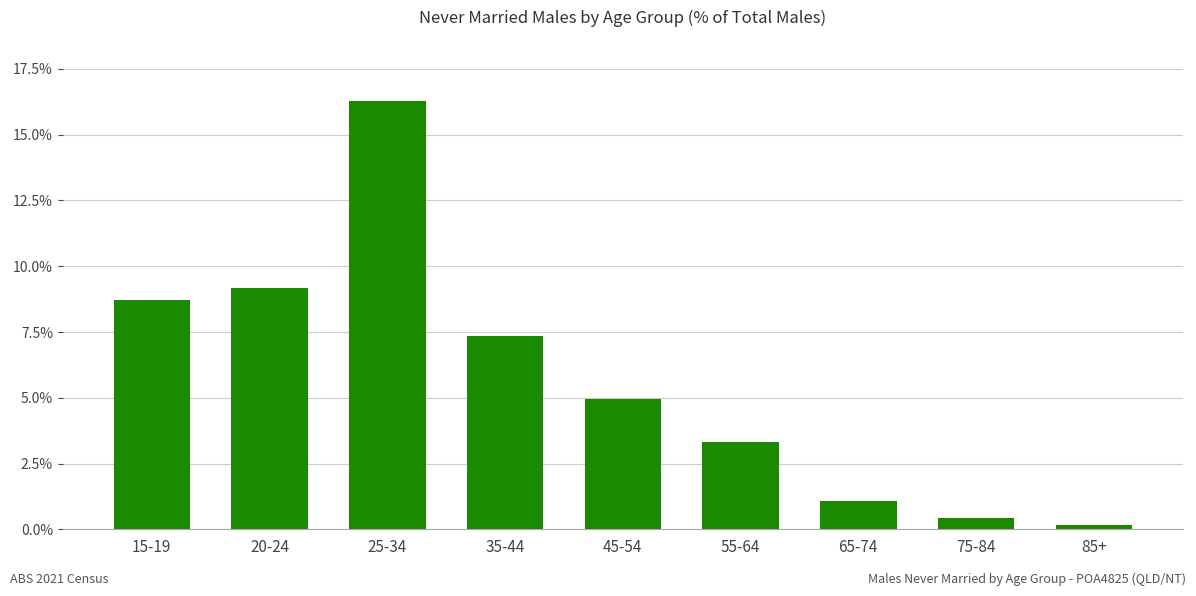

What is the label of the 1st bar from the left?

15-19